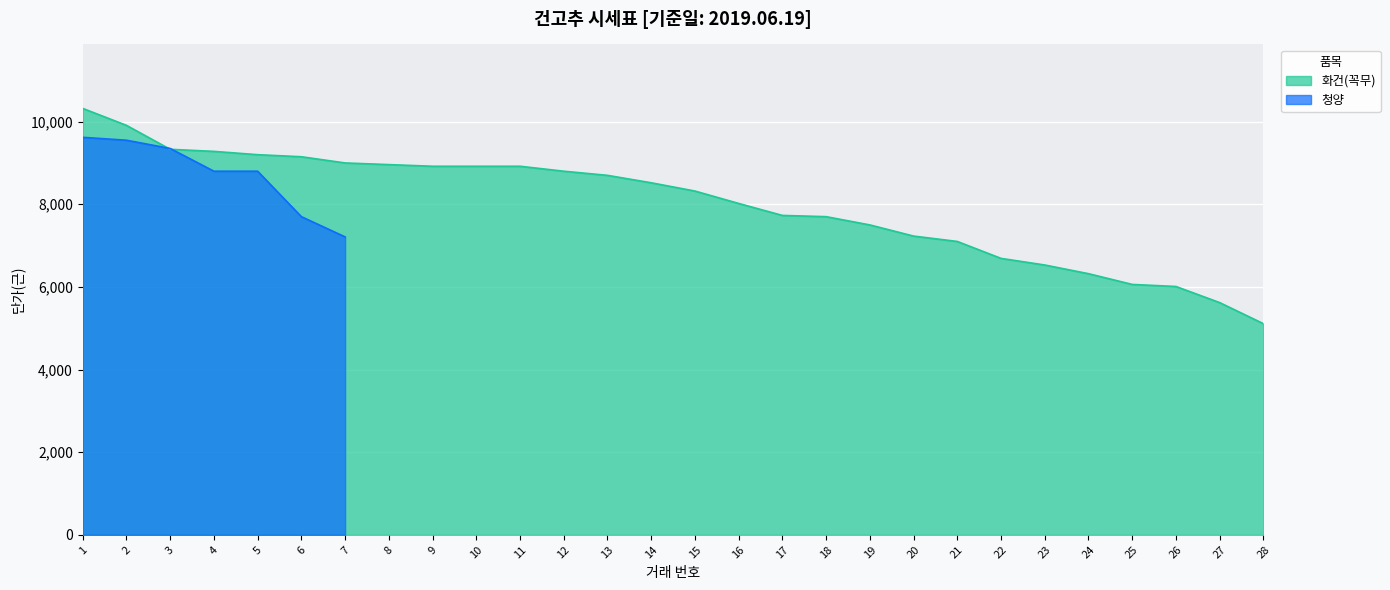

What is the approximate value at 19, to the nearest 10?

7500